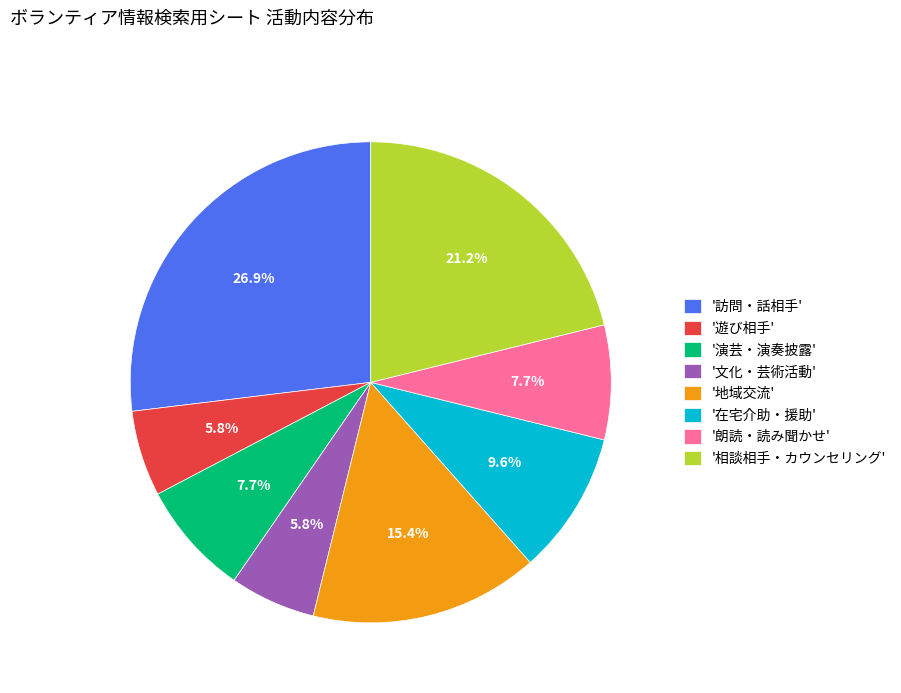

To the nearest percent, what is the average slice percentage?

12%